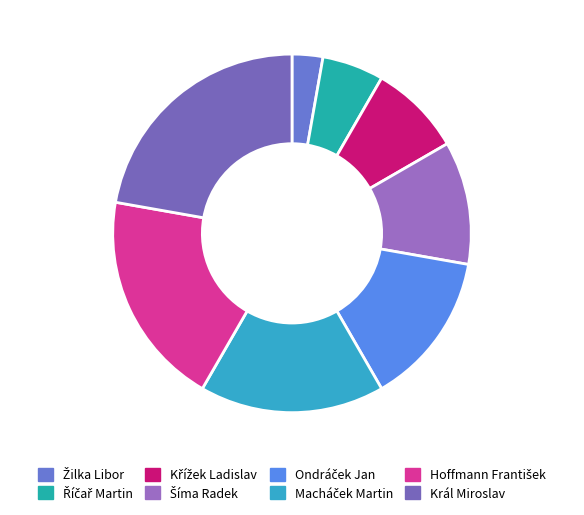

What is the total percentage of Šíma Radek and Král Miroslav?

33.3%